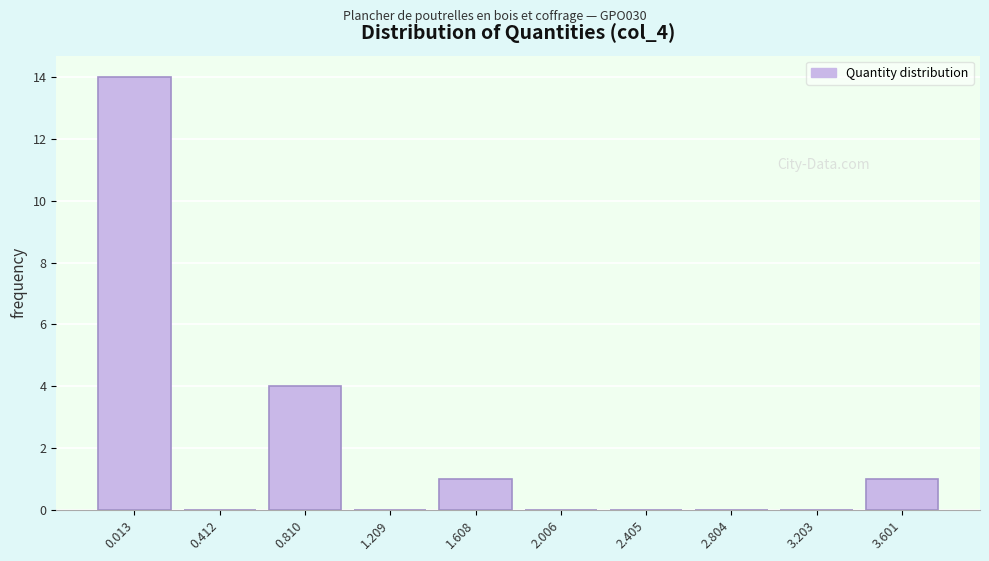

Reading right to left, what are all the values shown in this chart?

3.601=1	3.203=0	2.804=0	2.405=0	2.006=0	1.608=1	1.209=0	0.810=4	0.412=0	0.013=14